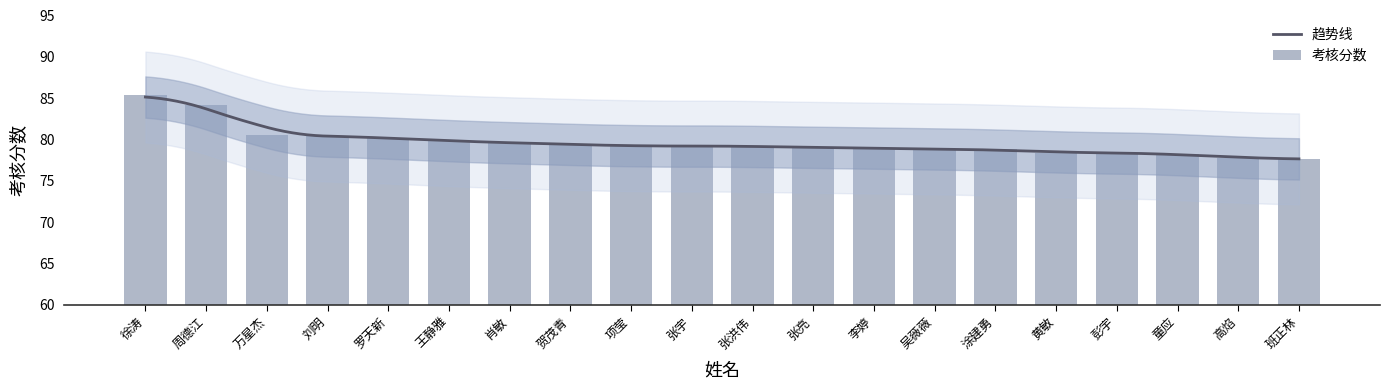

Reading left to right, what are all the values shown in this chart?

徐涛=85.4	周德江=84.2	万星杰=80.6	刘明=80.4	罗天新=80.2	王静雅=79.8	肖敏=79.6	贺茂青=79.4	项莹=79.2	张宇=79.2	张洪伟=79.2	张亮=79.0	李婷=79.0	吴薇薇=78.8	涂建勇=78.8	黄敏=78.4	彭宇=78.4	童应=78.2	高焰=77.8	班正林=77.6